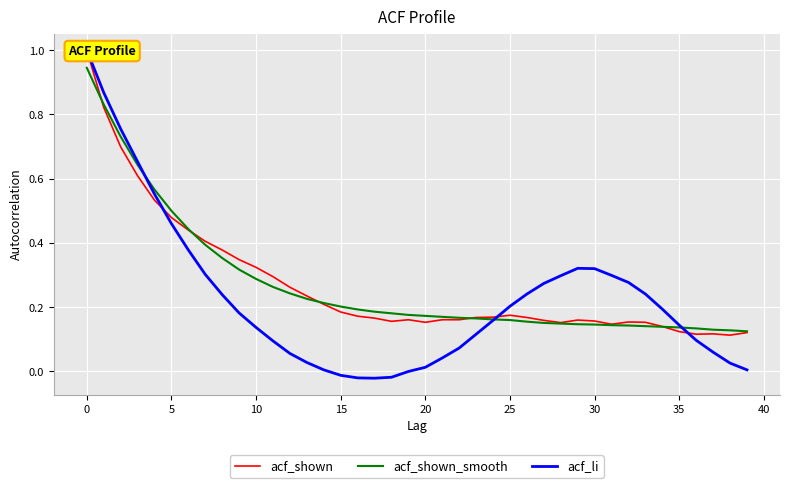

What is the value of the acf_shown_smooth point at the 6th from the left?

0.5